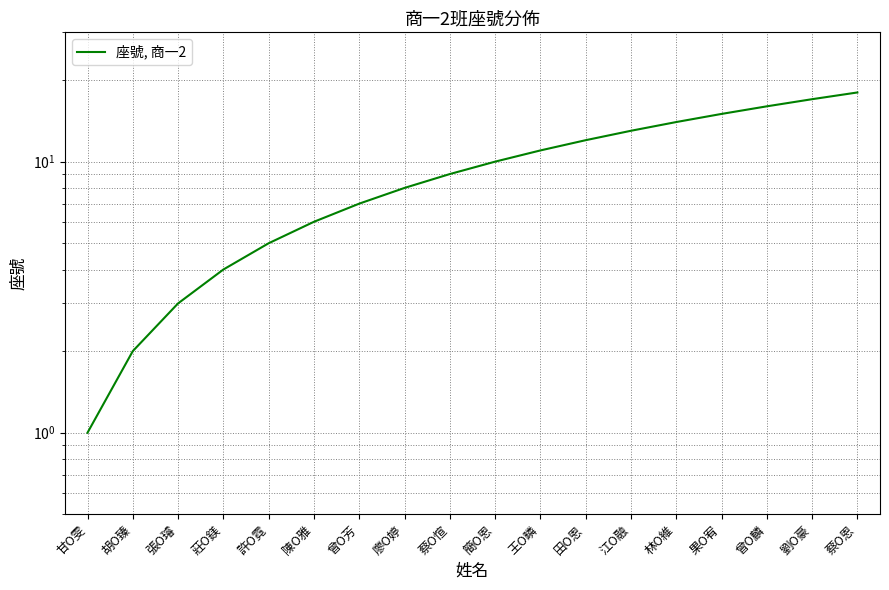

The value at 張O璿 is 2. True or false?

False